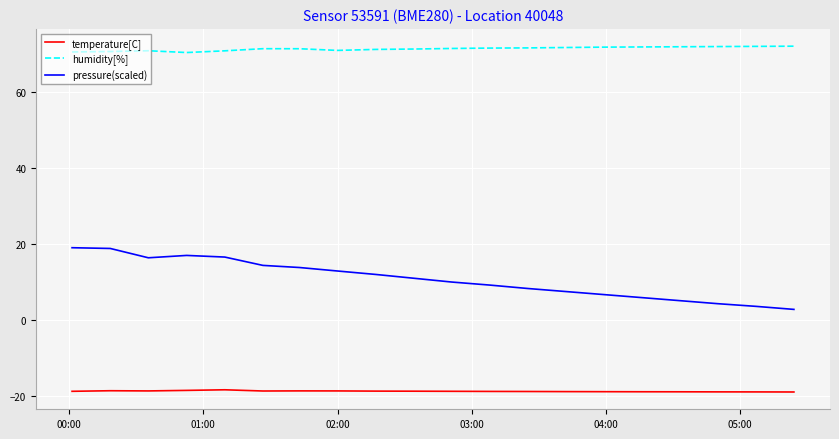

Which series has the widest spread of values?

pressure(scaled)